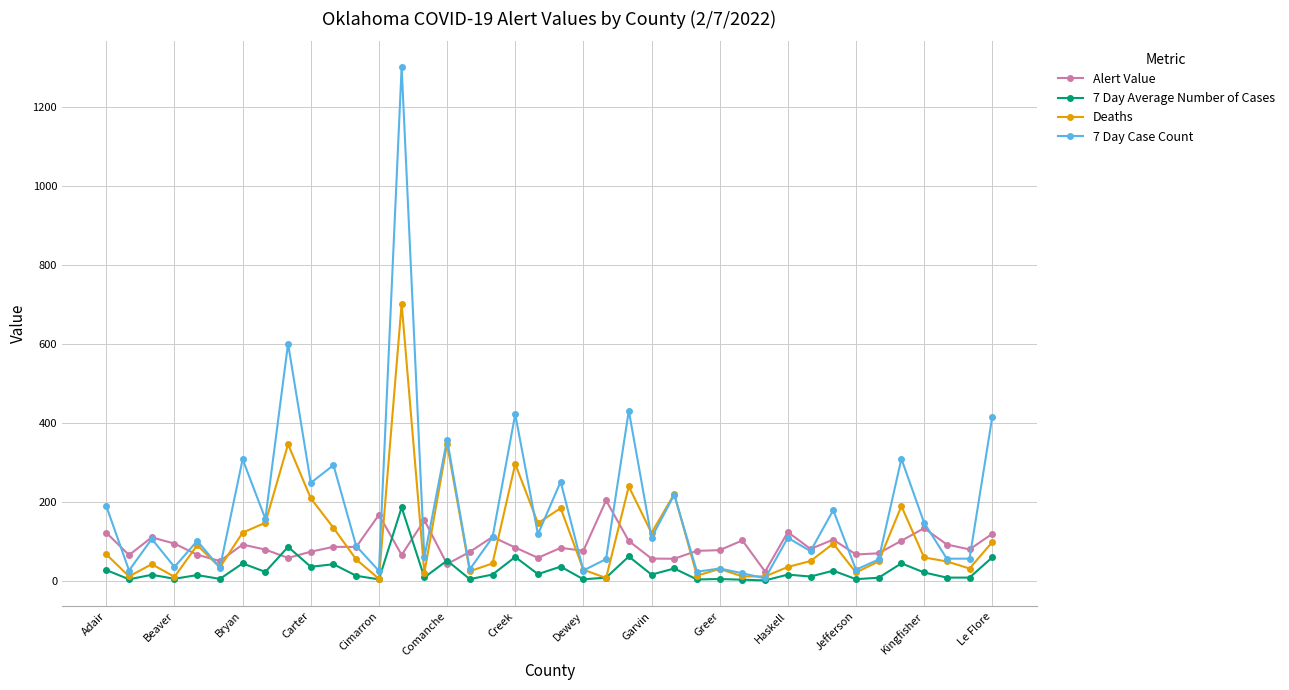

Does the chart have visible grid lines?

Yes